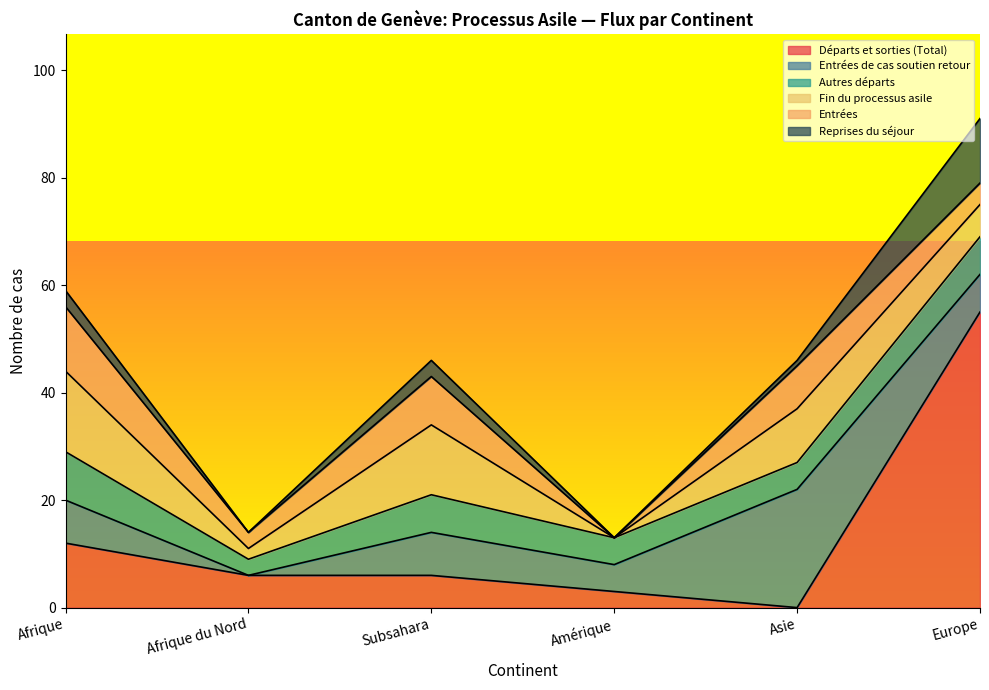

How many positive values does the Entrées de cas soutien retour series have?

5